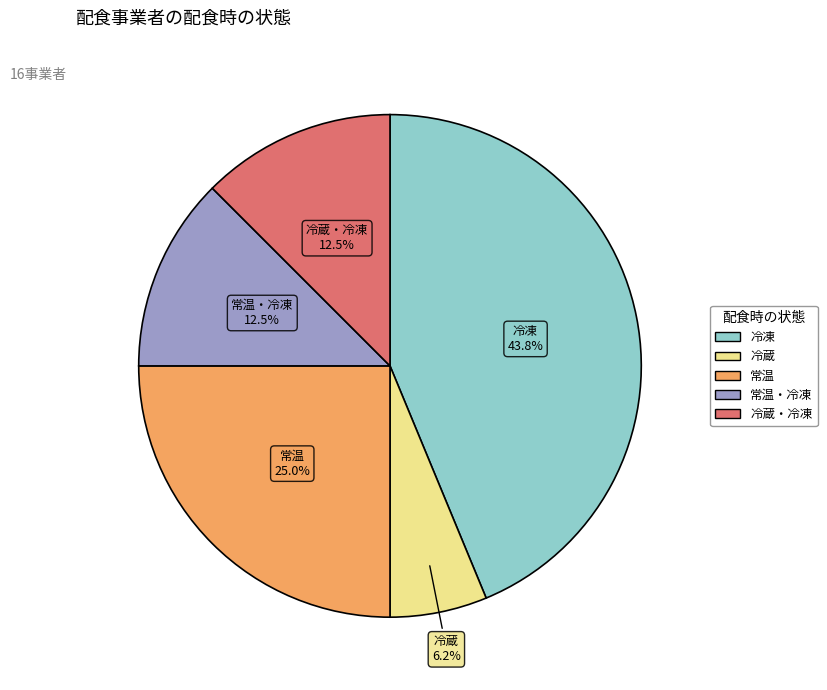

Count the number of slices in the pie.

5